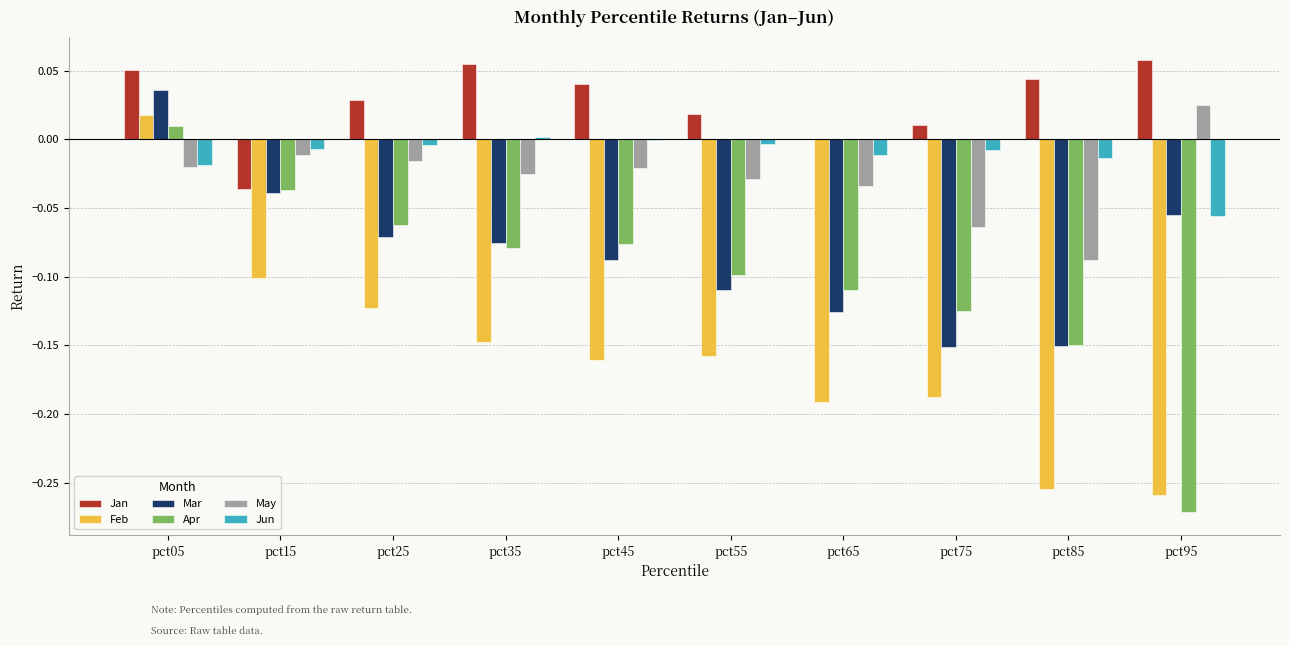

Between pct45 and pct95, which series saw the biggest shift?

Apr